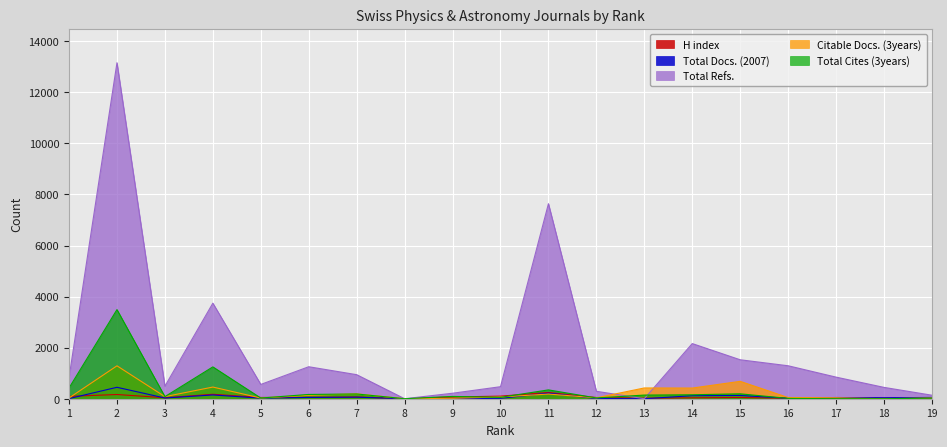

Which series has the largest total across all categories?

Total Refs.